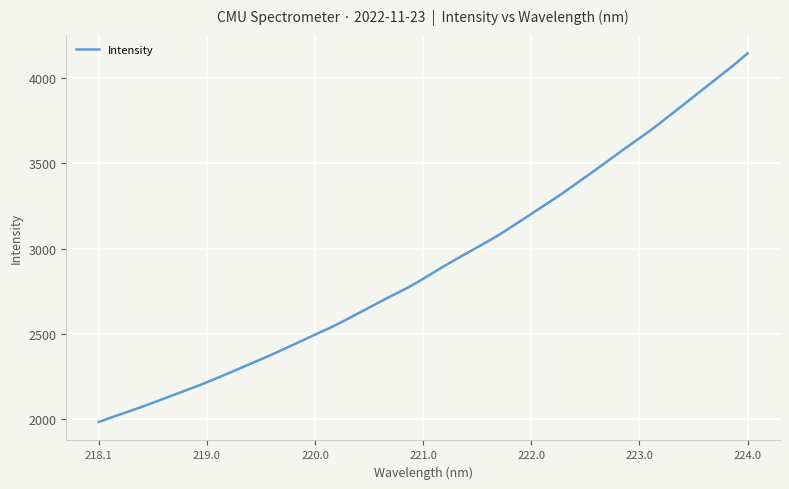

What is the difference between the maximum and minimum values?

2163.9